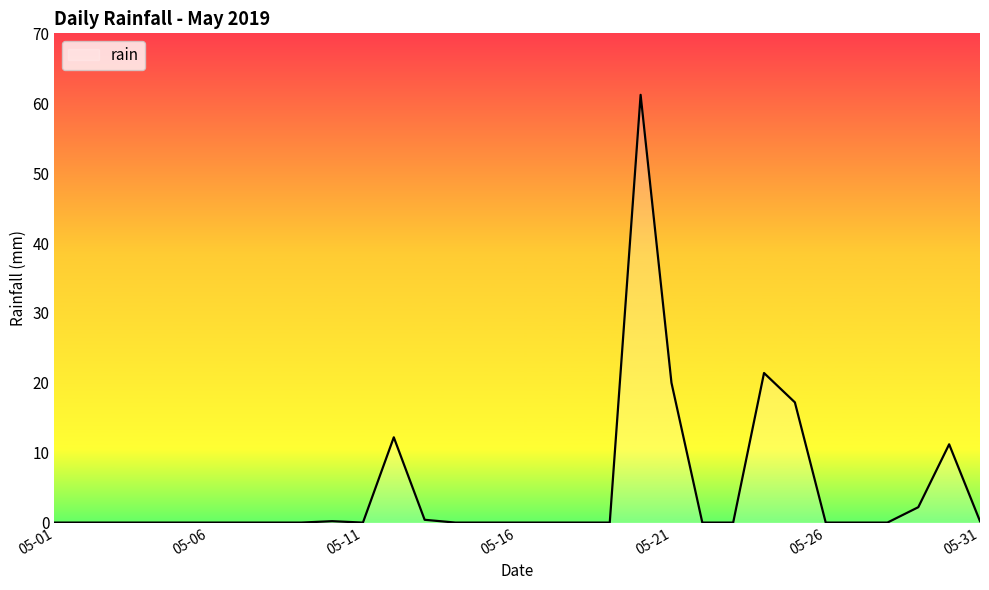

What is the difference between the maximum and minimum values?

61.2